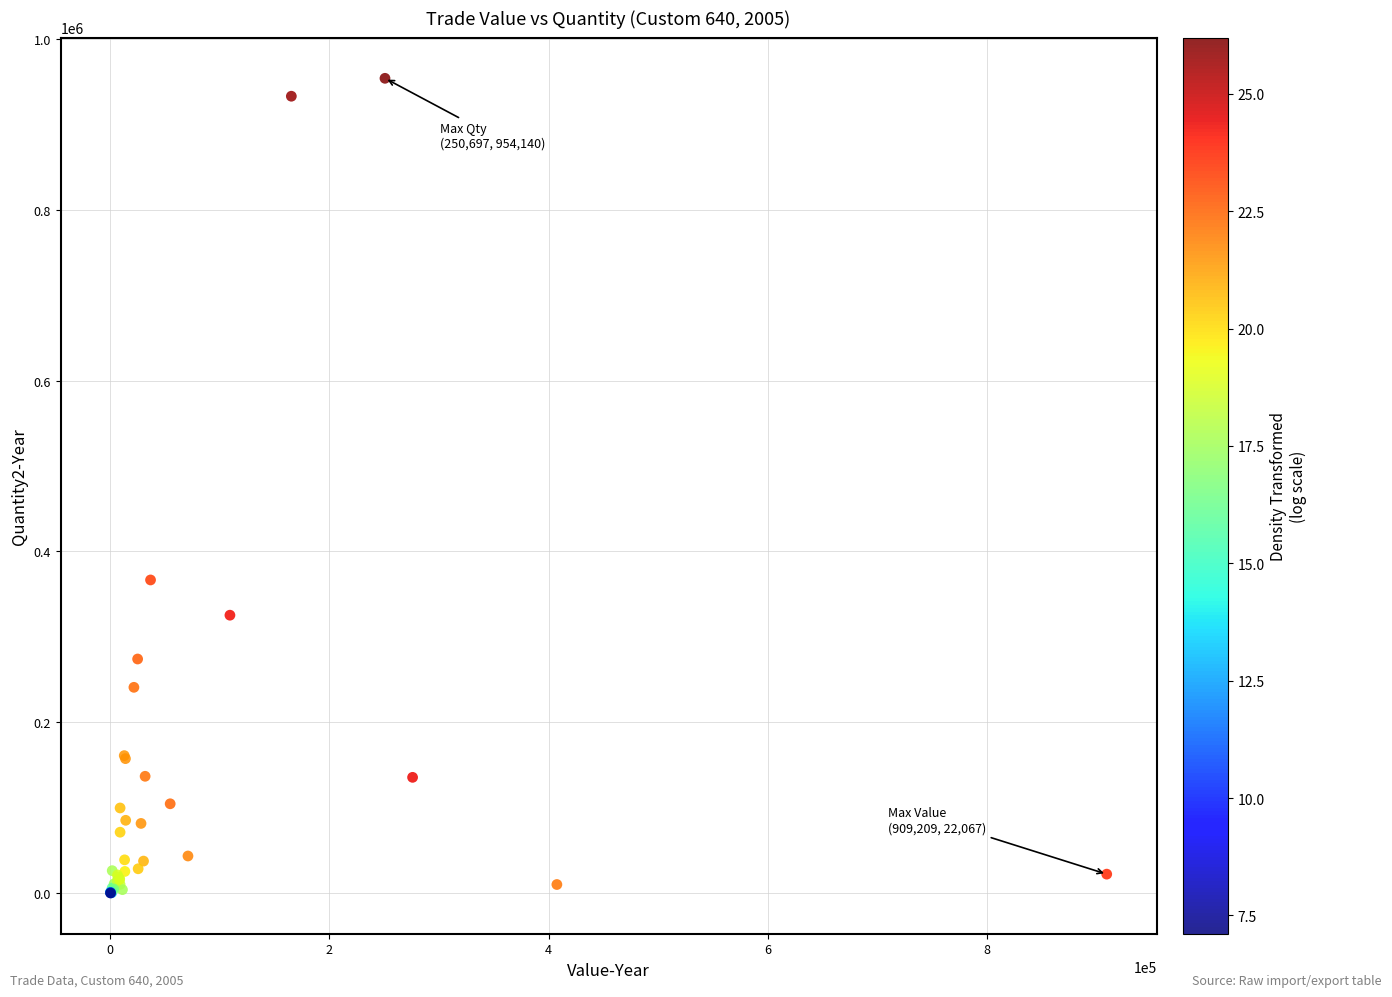

What Y value in the scatter plot is closest to 477072?

366620